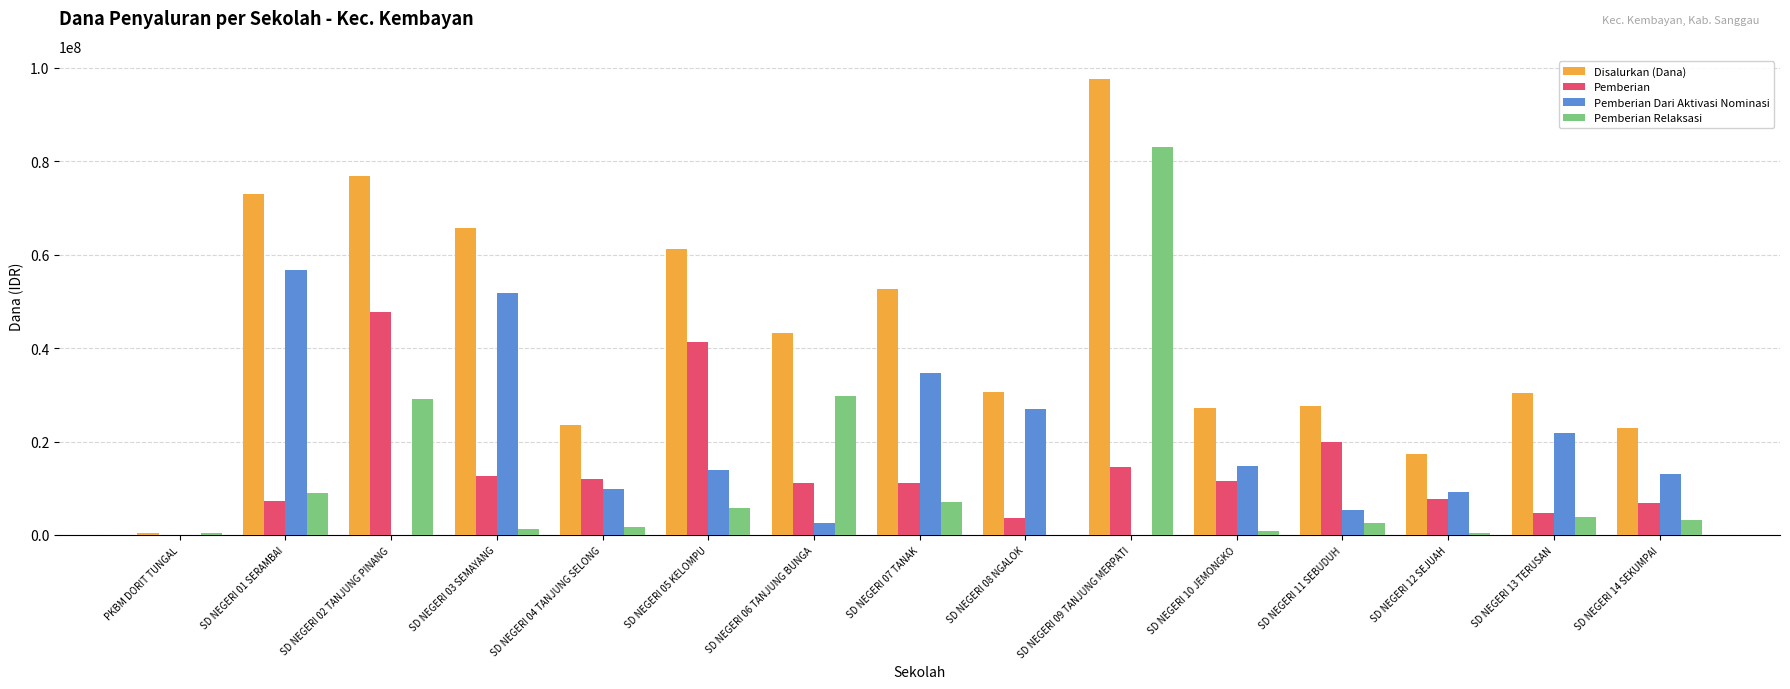

What is the sum of all Pemberian Relaksasi values?

177975000